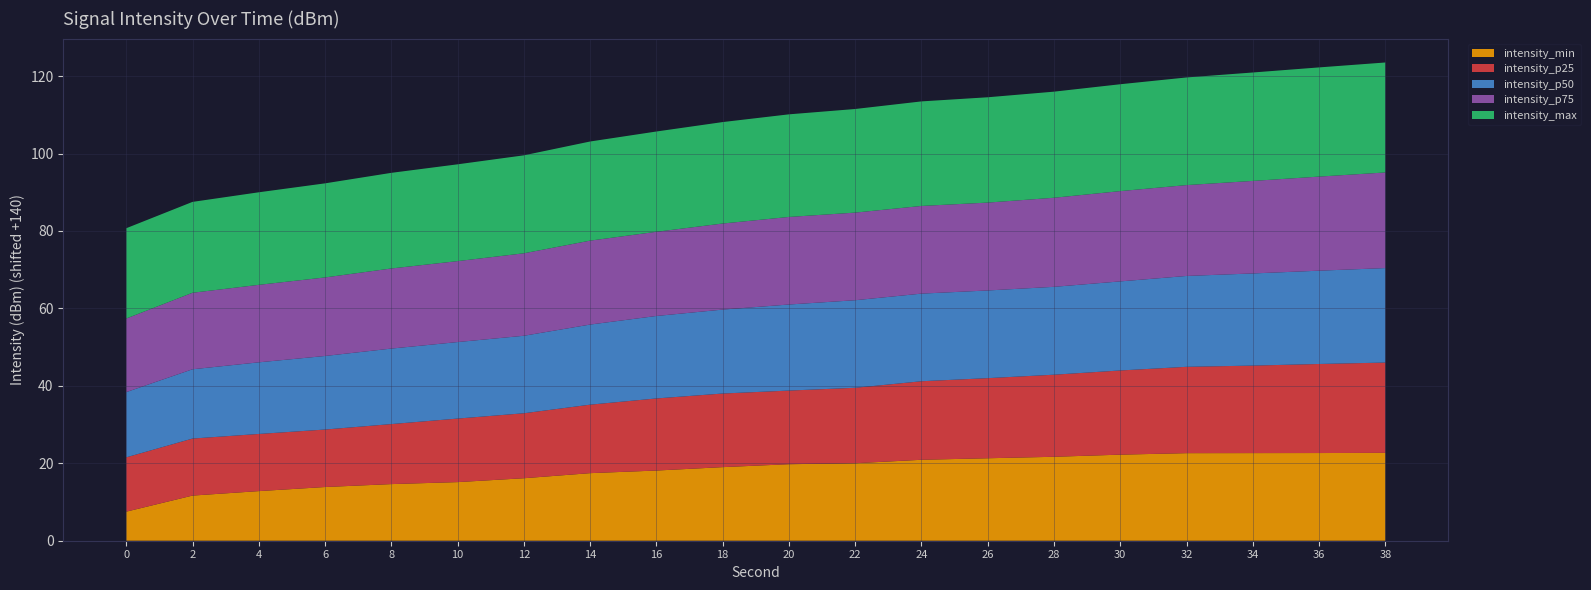

Reading left to right, list all the values displayed in this chart.

intensity_min: 0=-132.5	2=-128.3	4=-127.2	6=-126.1	8=-125.4	10=-124.9	12=-123.9	14=-122.5	16=-121.9	18=-121.0	20=-120.2	22=-120.0	24=-119.1	26=-118.7	28=-118.3	30=-117.8	32=-117.4	34=-117.4	36=-117.4	38=-117.3
intensity_p25: 0=-126.0	2=-125.3	4=-125.2	6=-125.2	8=-124.5	10=-123.6	12=-123.2	14=-122.3	16=-121.4	18=-121.0	20=-121.0	22=-120.5	24=-119.7	26=-119.3	28=-118.8	30=-118.3	32=-117.7	34=-117.4	36=-117.0	38=-116.7
intensity_p50: 0=-123.2	2=-122.1	4=-121.5	6=-121.0	8=-120.5	10=-120.2	12=-120.0	14=-119.3	16=-118.7	18=-118.3	20=-117.8	22=-117.4	24=-117.4	26=-117.4	28=-117.3	30=-117.0	32=-116.5	34=-116.2	36=-115.9	38=-115.6
intensity_p75: 0=-121.0	2=-120.2	4=-120.0	6=-119.7	8=-119.3	10=-119.1	12=-118.7	14=-118.3	16=-118.3	18=-117.8	20=-117.4	22=-117.4	24=-117.4	26=-117.3	28=-117.0	30=-116.7	32=-116.5	34=-116.1	36=-115.7	38=-115.3
intensity_max: 0=-116.7	2=-116.5	4=-116.1	6=-115.7	8=-115.3	10=-115.0	12=-114.7	14=-114.4	16=-114.1	18=-113.8	20=-113.5	22=-113.2	24=-113.0	26=-112.8	28=-112.6	30=-112.4	32=-112.2	34=-112.0	36=-111.8	38=-111.6